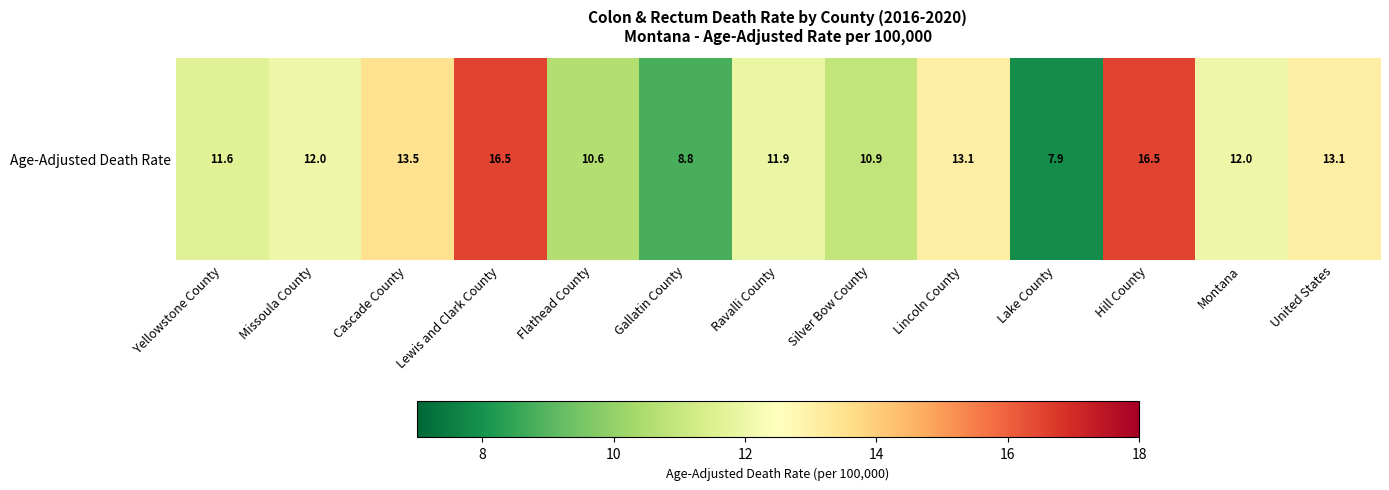

At which label is the value closest to 12?

Missoula County